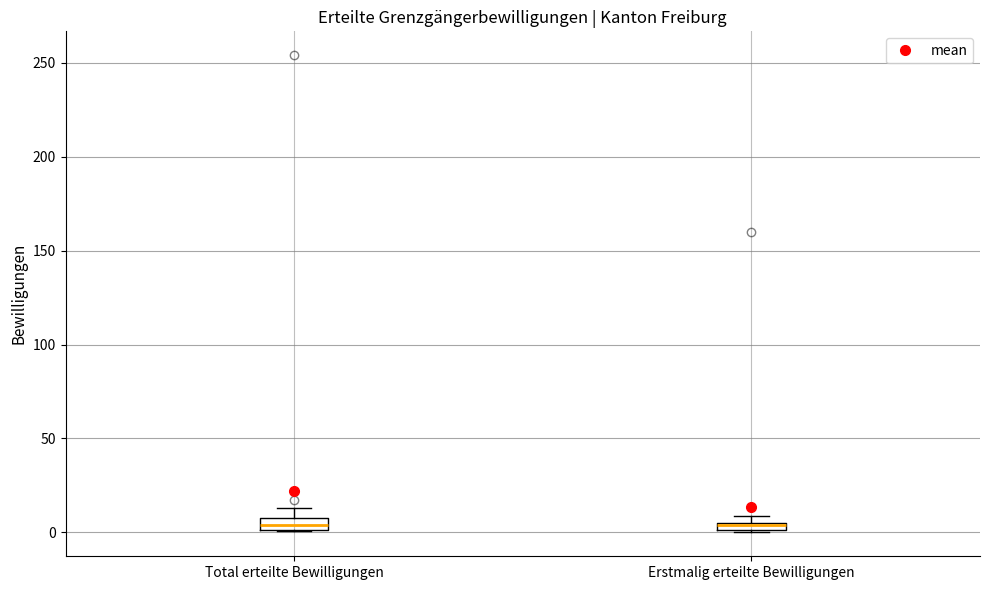

Where is the upper edge of the box for Erstmalig erteilte Bewilligungen on the y-axis? The values are not printed on the chart, so give them approximately, as read against the axis.

5